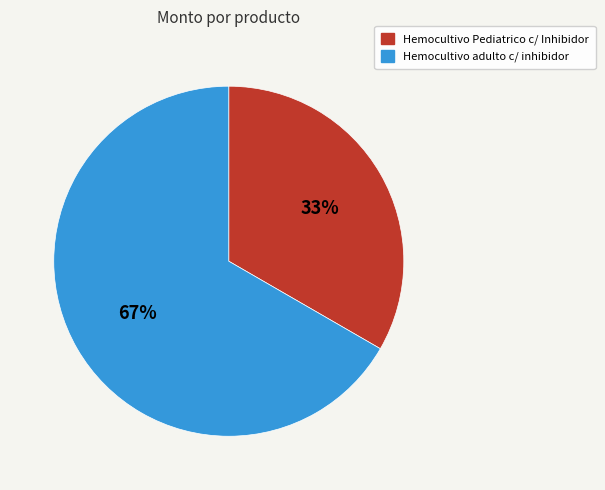

Count the number of slices in the pie.

2